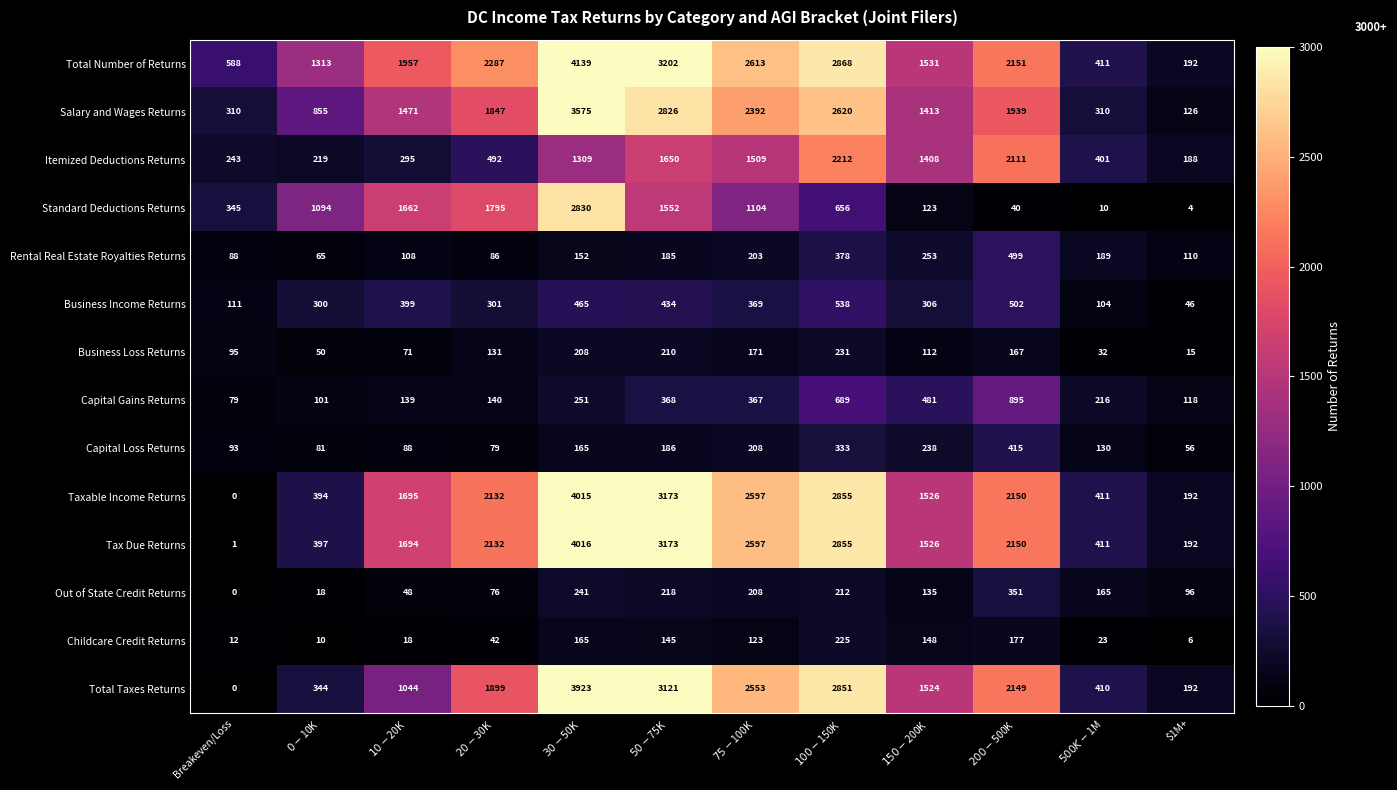

List the series in order of their peak value, lowest first.

Childcare Credit Returns, Business Loss Returns, Out of State Credit Returns, Capital Loss Returns, Rental Real Estate Royalties Returns, Business Income Returns, Capital Gains Returns, Itemized Deductions Returns, Standard Deductions Returns, Salary and Wages Returns, Total Taxes Returns, Taxable Income Returns, Tax Due Returns, Total Number of Returns